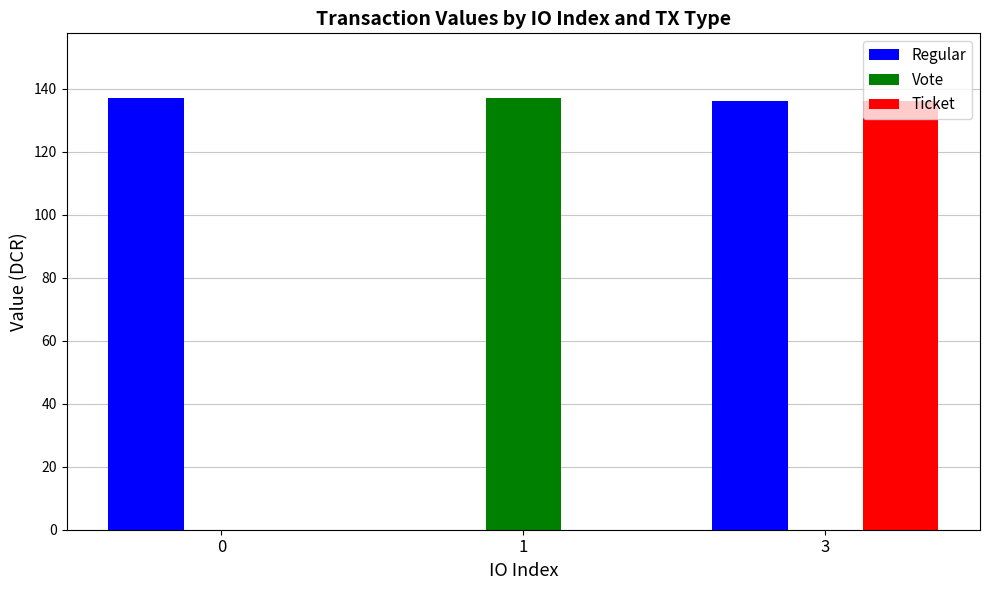

At which category is the sum across all series the highest?

3